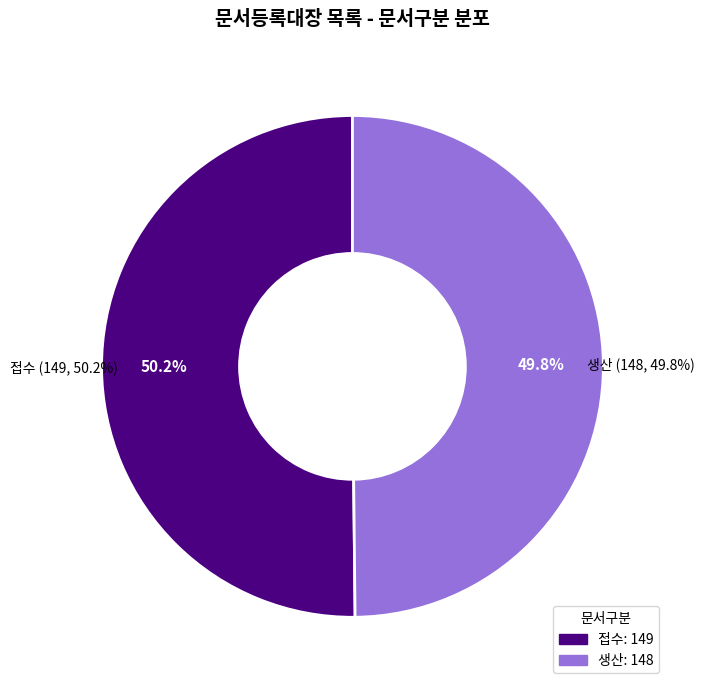

How many slices are in this pie chart?

2